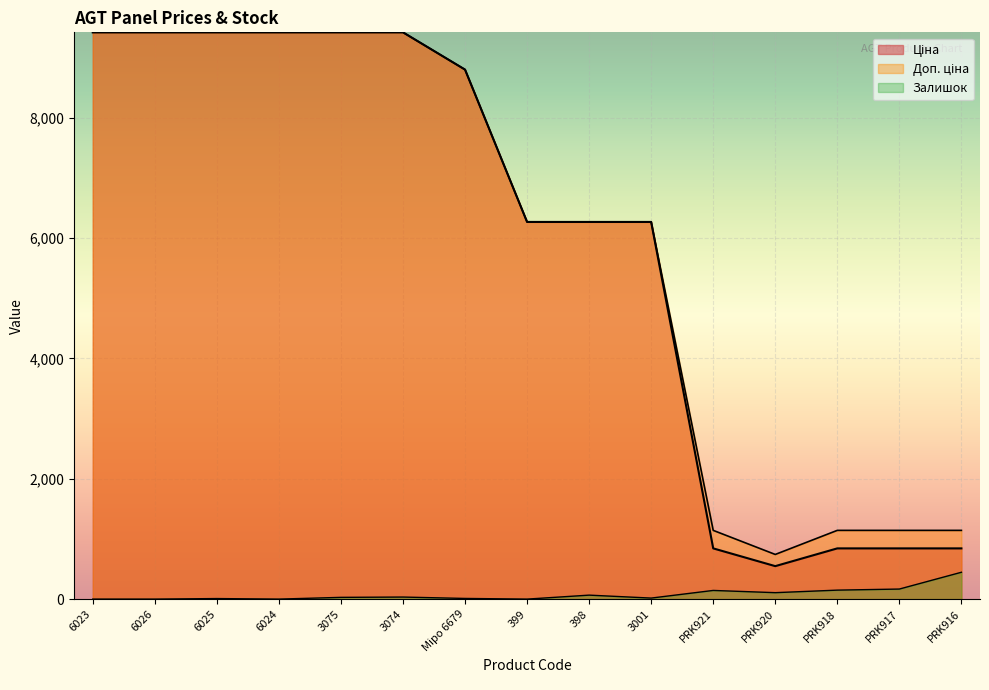

Reading left to right, transcribe all the data shown in this chart.

Ціна: 9416.9	9416.9	9416.9	9416.9	9416.9	9416.9	8797.6	6266.7	6266.7	6266.7	842.8	547.8	842.8	842.8	842.8
Доп. ціна: 9416.9	9416.9	9416.9	9416.9	9416.9	9416.9	8797.6	6266.7	6266.7	6266.7	1142.1	742.0	1142.1	1142.1	1142.1
Залишок: 0.0	0.0	9.0	0.0	29.0	34.0	11.0	0.0	66.0	17.0	144.0	107.0	149.0	167.0	446.0